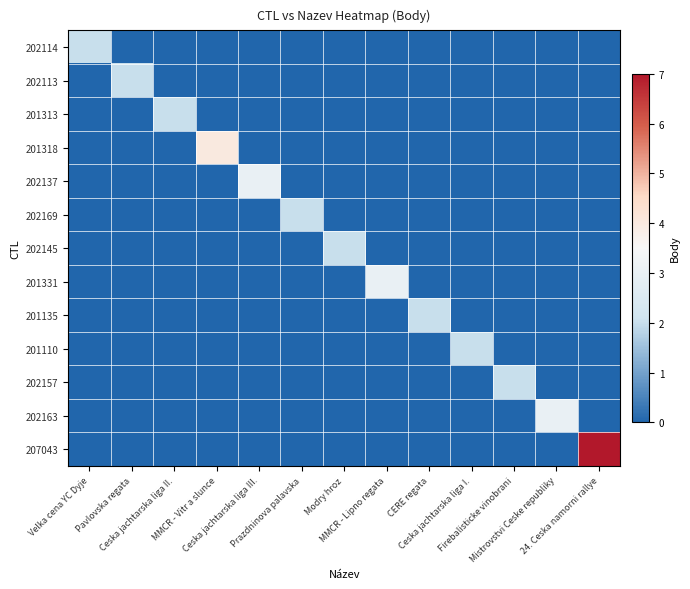

What is the greatest value displayed?

7